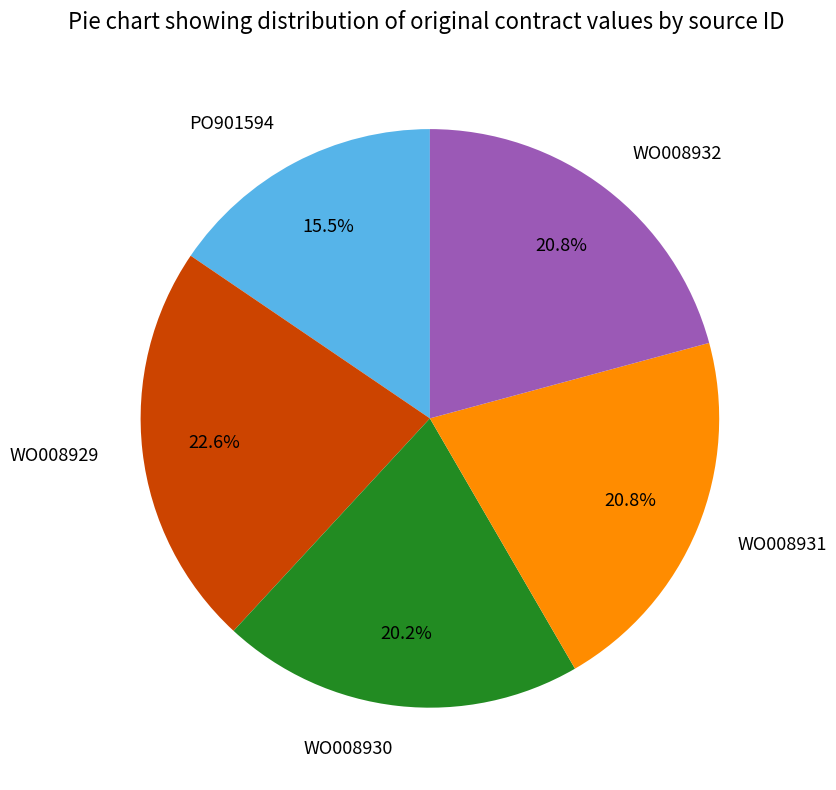

To the nearest percent, what is the average slice percentage?

20%